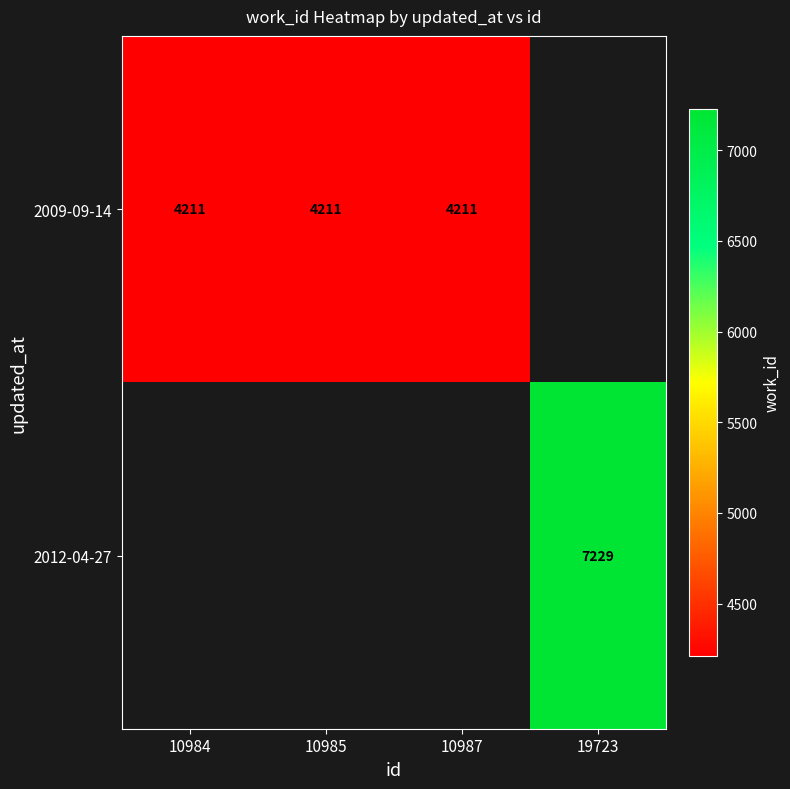

Which label corresponds to the smallest value in the chart?

10984